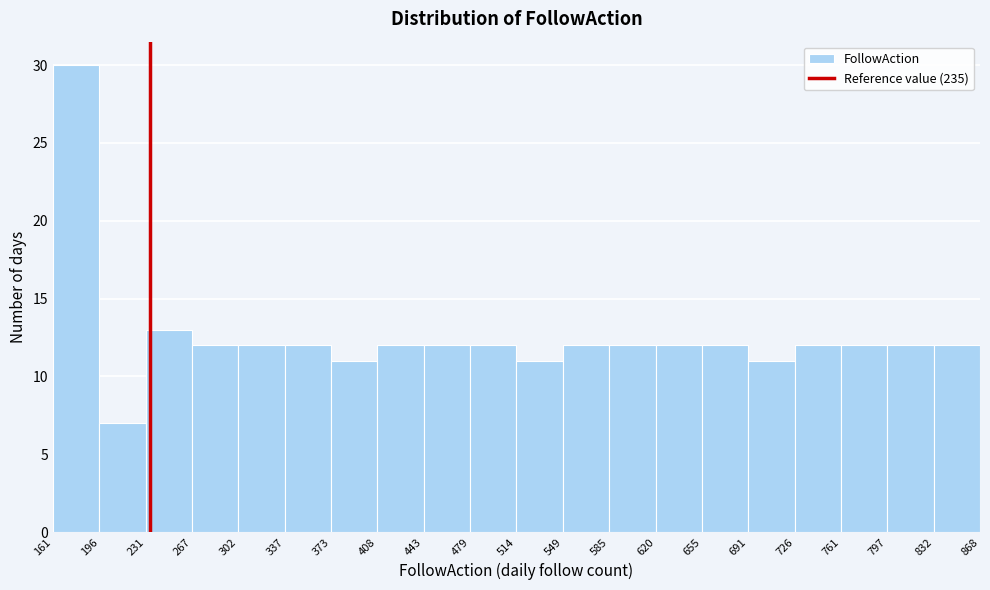

What is the height of the bar covering 832 to 868 on the x-axis? The values are not printed on the chart, so give them approximately, as read against the axis.

12